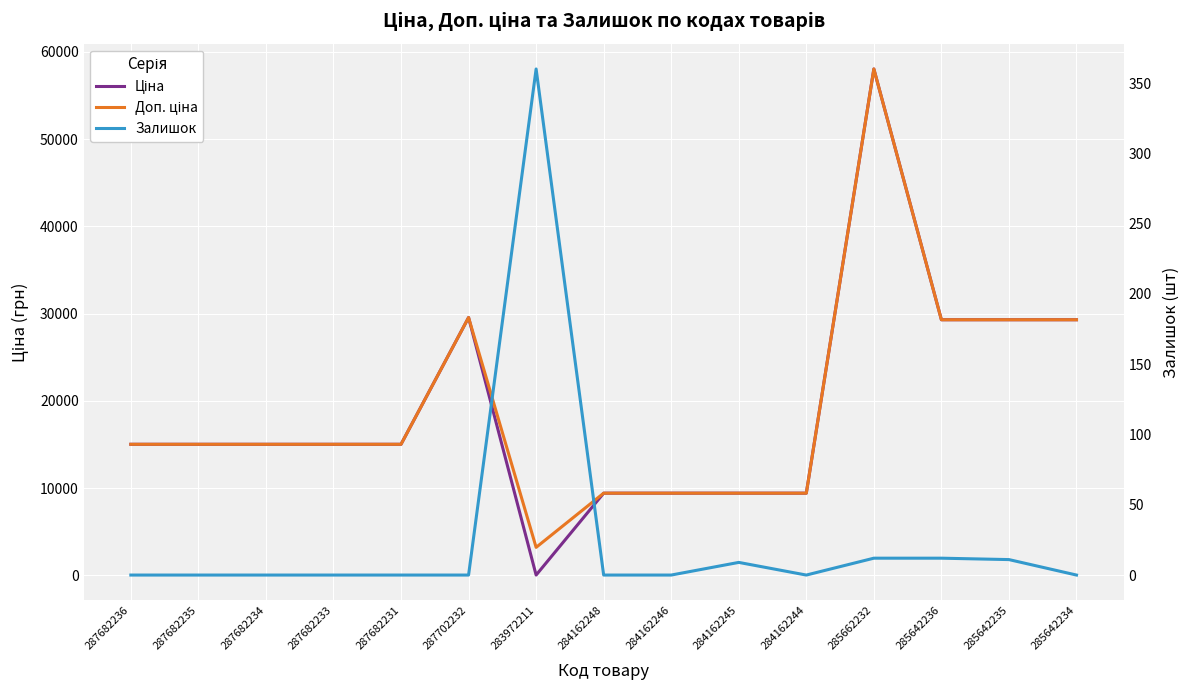

List the labels in order of Ціна value, largest first.

285662232, 287702232, 285642236, 285642235, 285642234, 287682236, 287682235, 287682234, 287682233, 287682231, 284162248, 284162246, 284162245, 284162244, 283972211